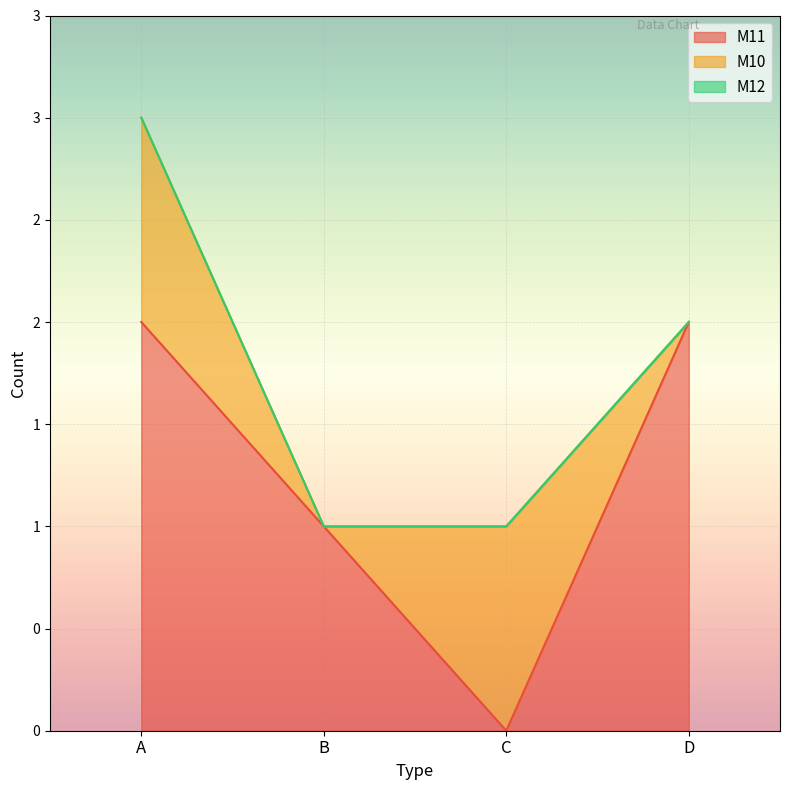

Which series has the widest spread of values?

M11